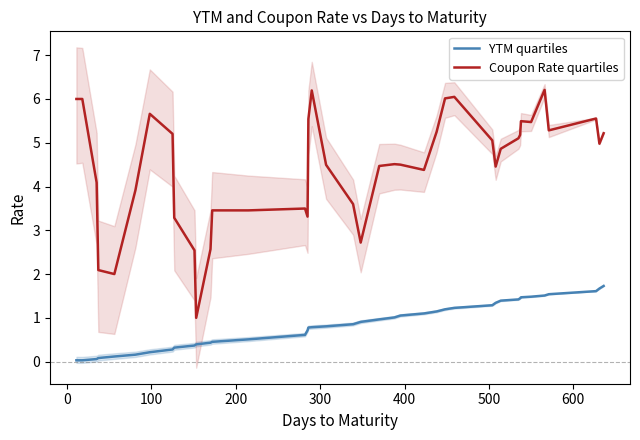

True or false: YTM quartiles and Coupon Rate quartiles cross at least once.

False